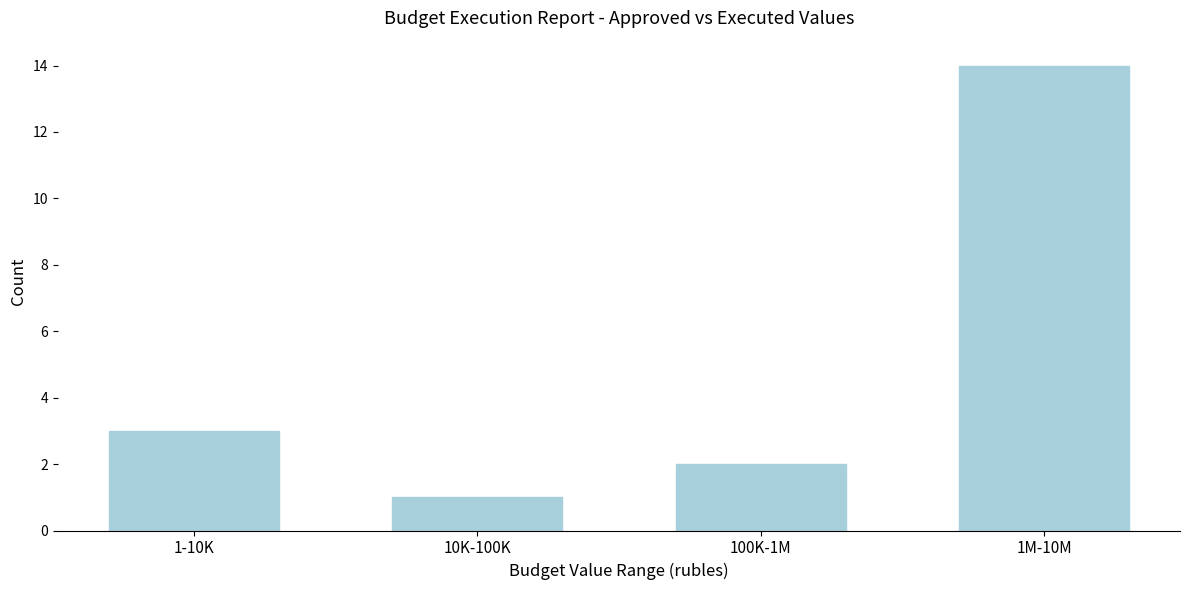

Reading left to right, list all the values displayed in this chart.

3	1	2	14